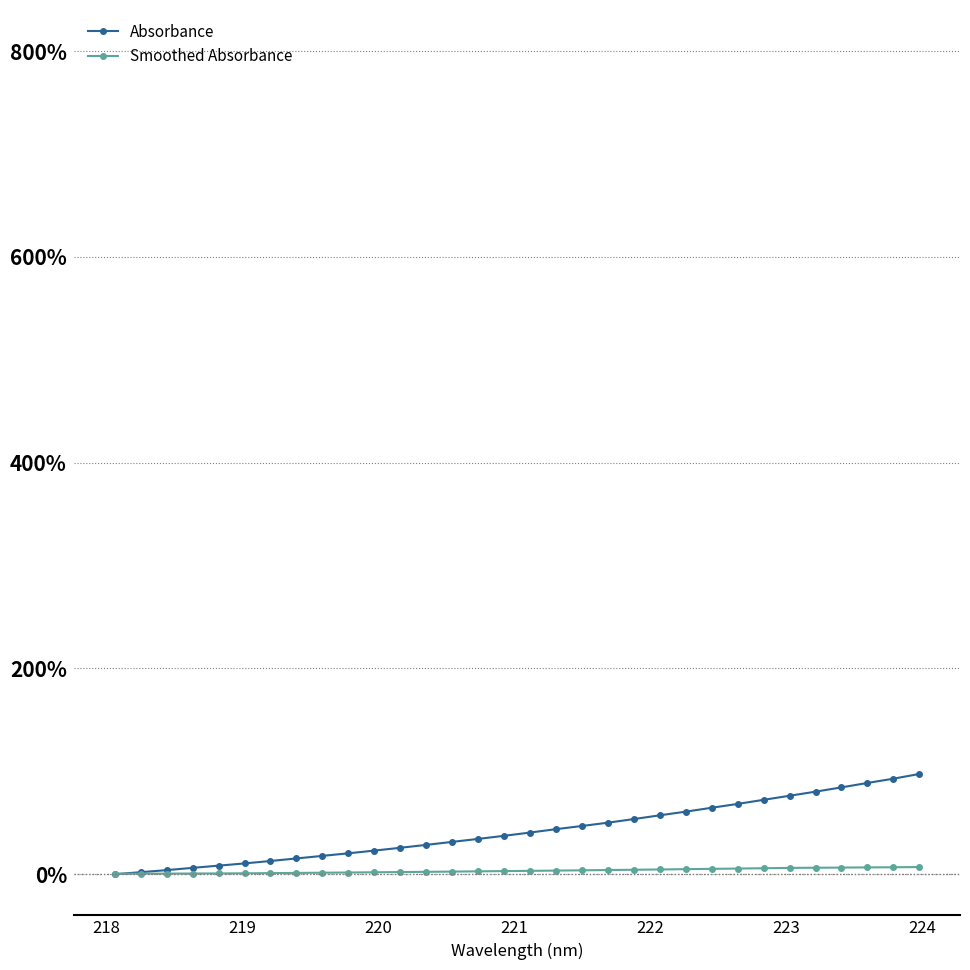

Which series has the largest range (max minus min)?

Absorbance